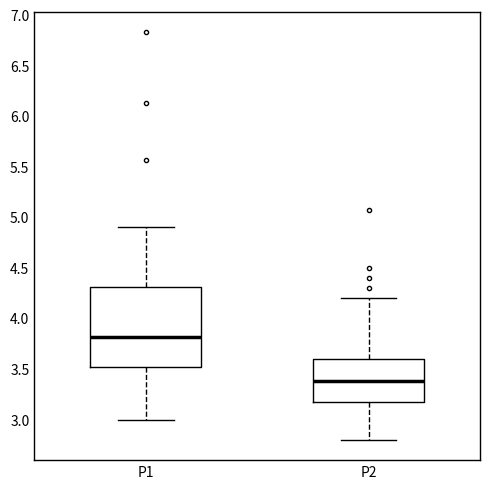

Reading left to right, read every box against the y-axis: the position of its median line, the range the box covers, and the ends of its whiskers. The values are not printed on the chart, so give them approximately, as read against the axis.

P1: median 3.80, box 3.50 to 4.30, whiskers 3.00 to 4.90
P2: median 3.40, box 3.15 to 3.60, whiskers 2.80 to 4.20